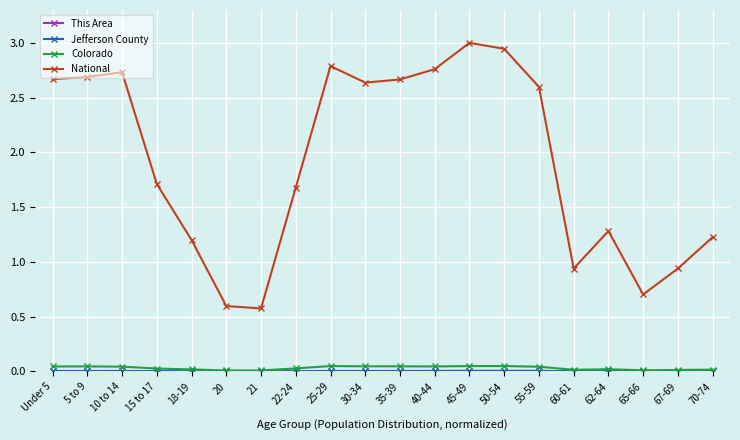

At which label does National first exceed 2?

Under 5